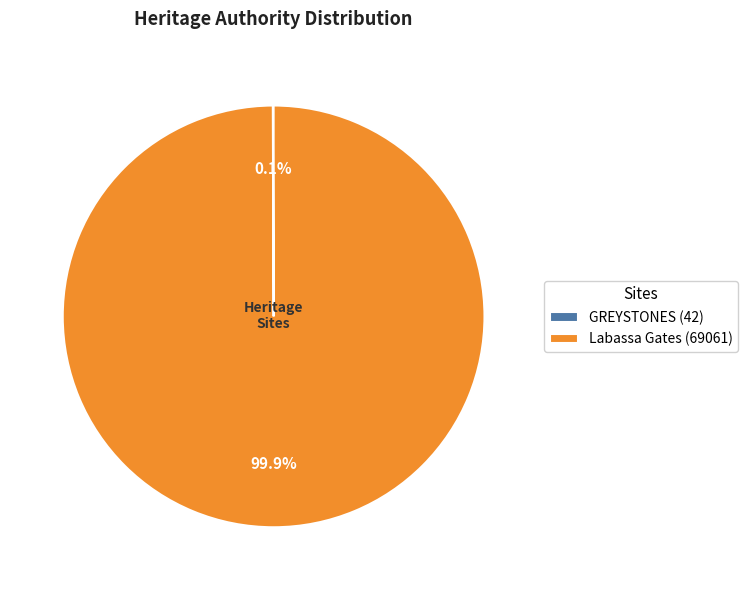

Is there a majority slice in this chart?

Yes